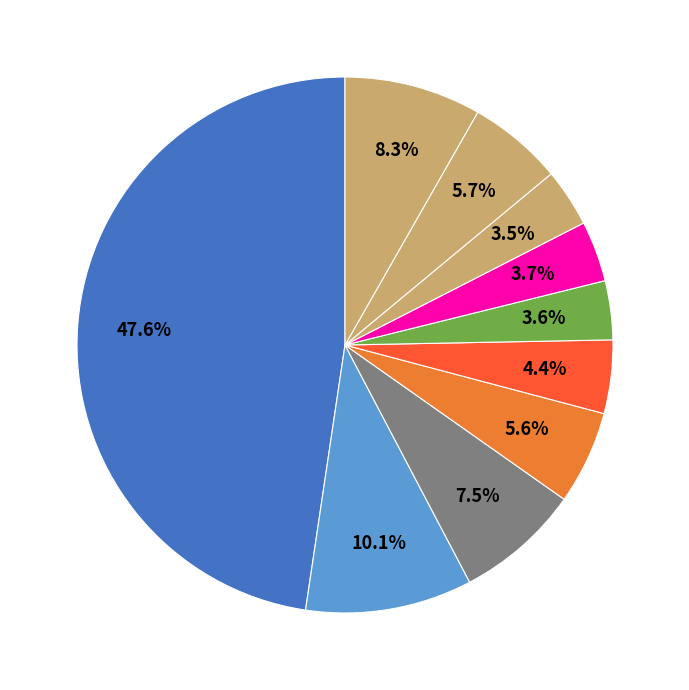

Which category has the biggest portion of the pie?

pct05